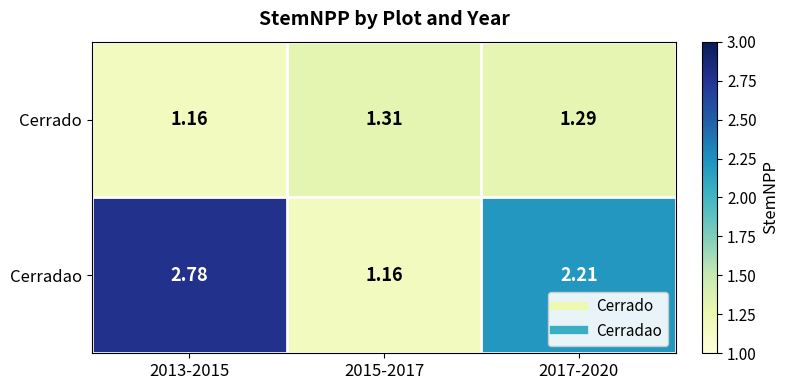

Rank the series by their maximum value, from highest to lowest.

Cerradao, Cerrado